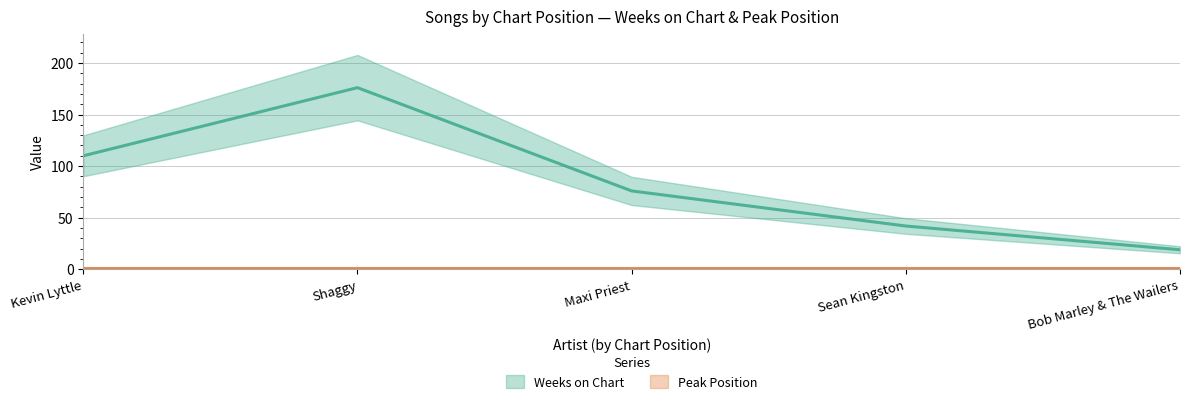

Which category has the highest value across all series?

Shaggy